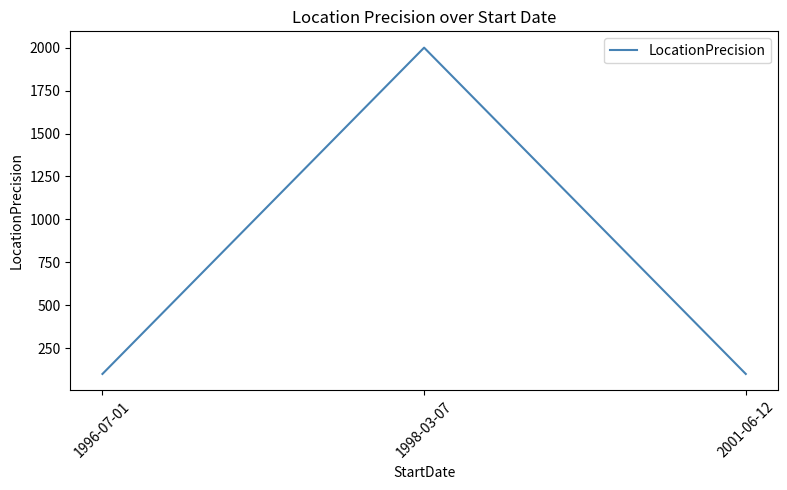

What is the ratio of the value at 2001-06-12 to the value at 1998-03-07?

0.1